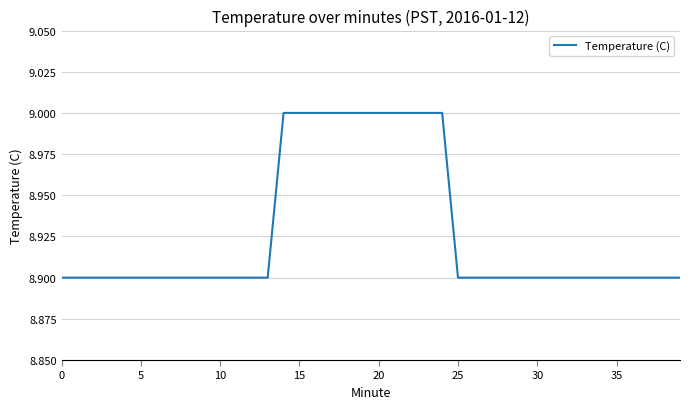

What is the minimum value shown in the chart?

8.9